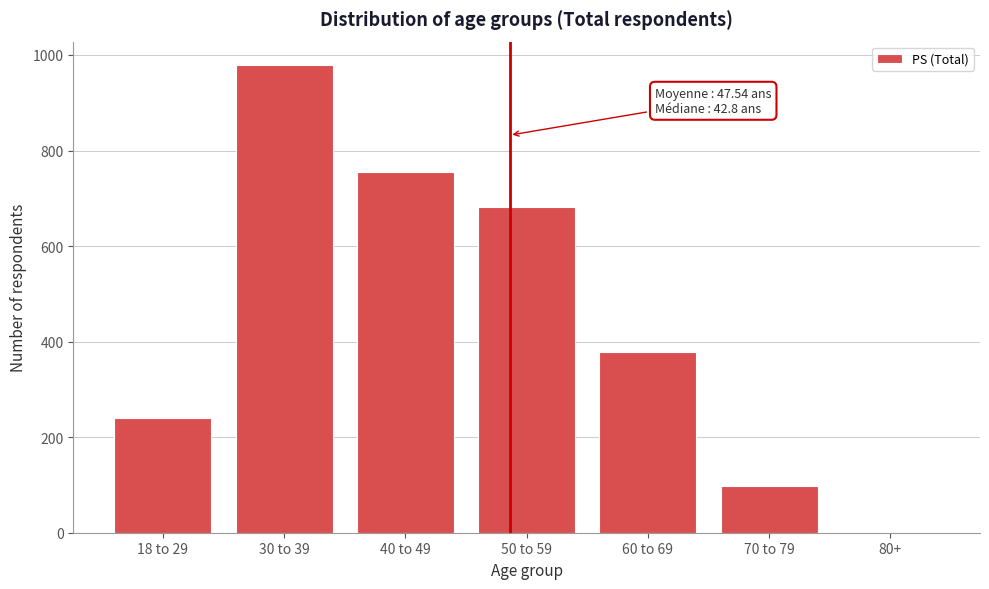

Reading left to right, what are all the values shown in this chart?

18 to 29=241	30 to 39=979	40 to 49=756	50 to 59=681	60 to 69=378	70 to 79=98	80+=1